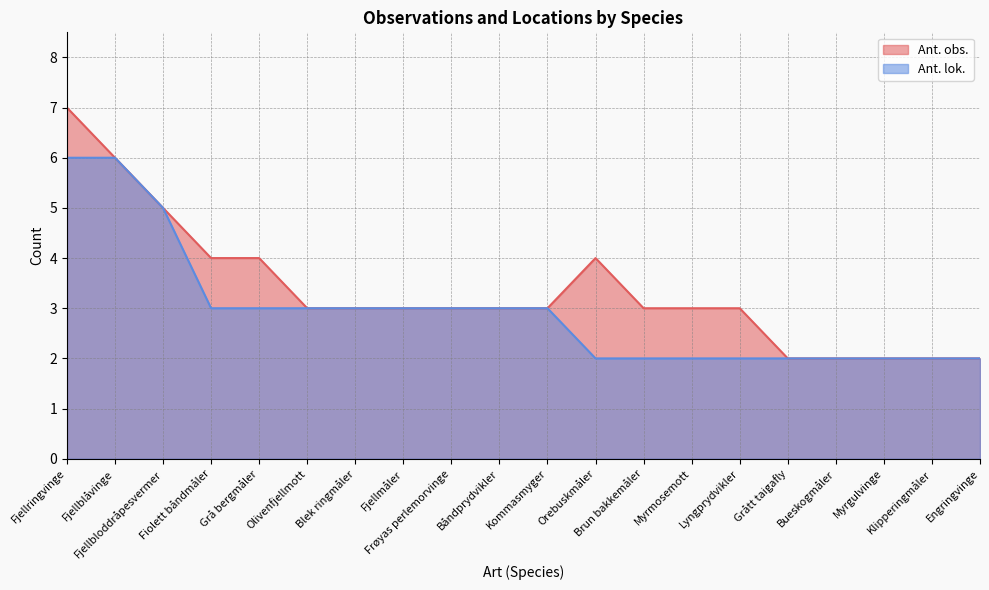

What is the total value across all series at Kommasmyger?

6